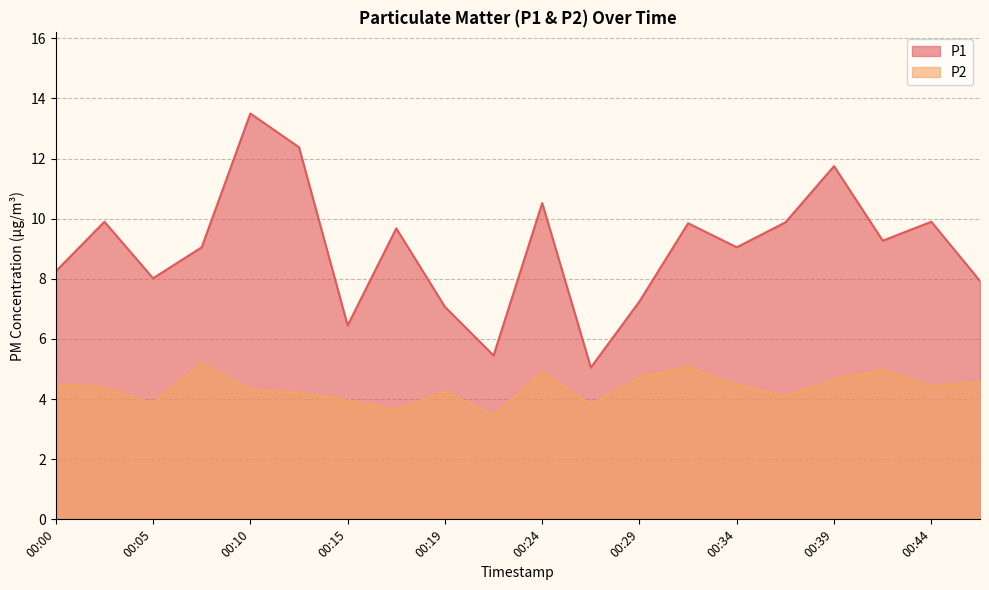

How many lines are shown in the chart?

2